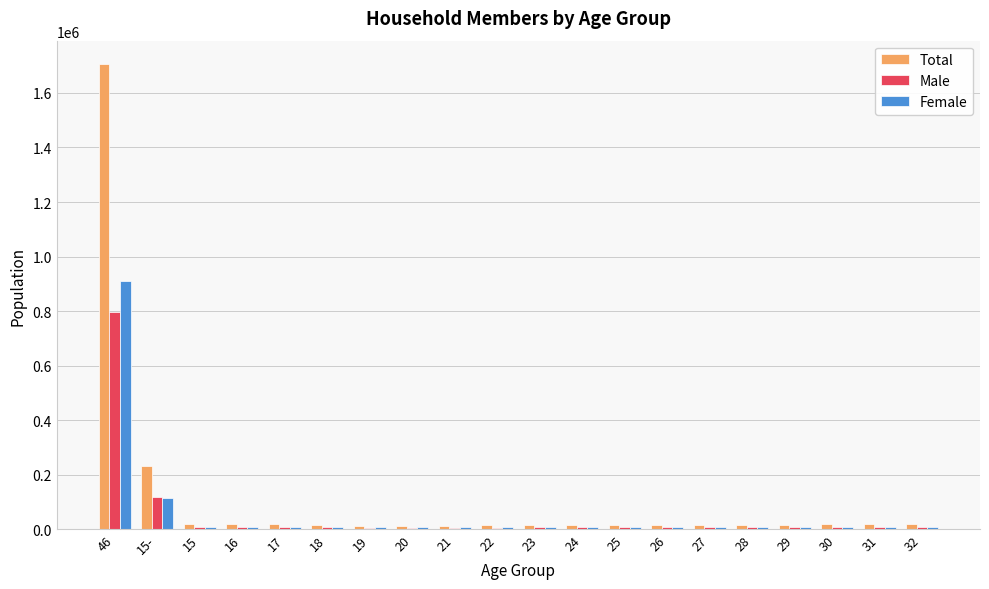

At how many categories does at least one series exceed 284964?

1